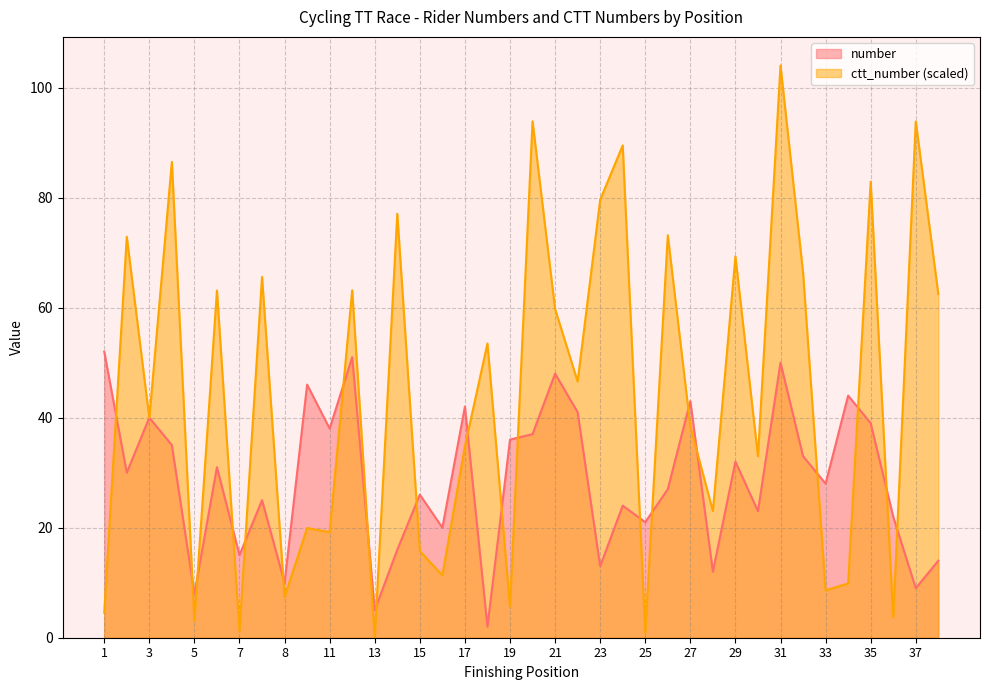

Which category has the highest value in the ctt_number (scaled) series?

31